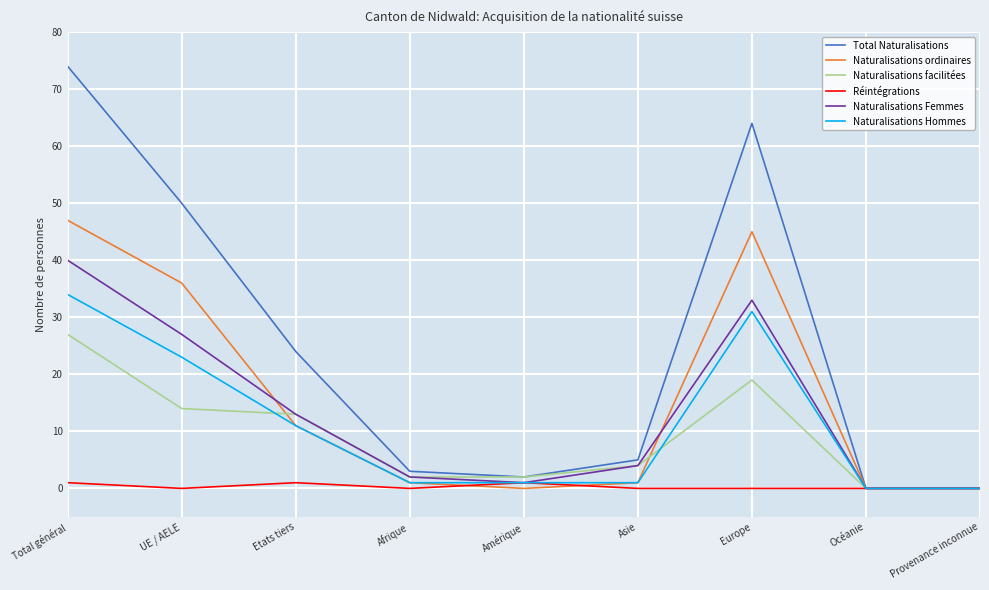

What are all the series names shown in the legend?

Total Naturalisations, Naturalisations ordinaires, Naturalisations facilitées, Réintégrations, Naturalisations Femmes, Naturalisations Hommes